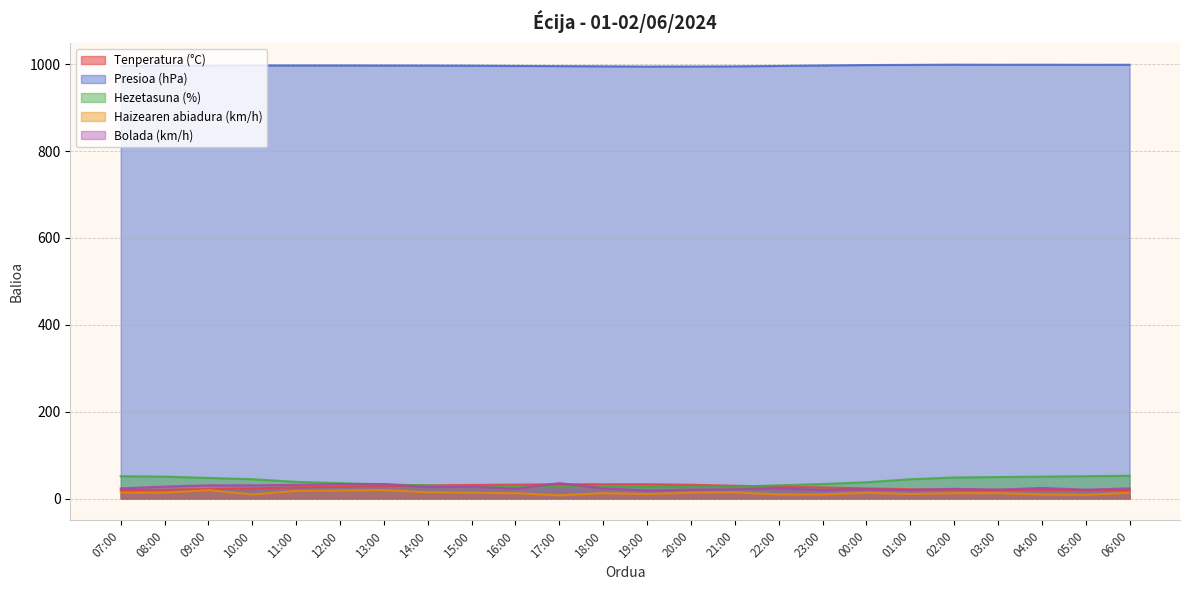

Reading left to right, extract all data points from this chart.

Tenperatura (°C): 07:00=20.3	08:00=20.8	09:00=22.5	10:00=24.0	11:00=26.3	12:00=28.1	13:00=29.5	14:00=30.9	15:00=31.9	16:00=32.6	17:00=33.5	18:00=33.5	19:00=33.5	20:00=32.3	21:00=30.1	22:00=27.6	23:00=26.1	00:00=23.9	01:00=22.0	02:00=21.2	03:00=20.7	04:00=20.4	05:00=20.1	06:00=20.0
Presioa (hPa): 07:00=995.4	08:00=995.9	09:00=996.3	10:00=997.0	11:00=996.9	12:00=996.9	13:00=996.8	14:00=996.7	15:00=996.4	16:00=995.8	17:00=995.4	18:00=995.0	19:00=994.5	20:00=994.6	21:00=994.9	22:00=995.8	23:00=996.9	00:00=997.8	01:00=998.2	02:00=998.7	03:00=998.5	04:00=998.6	05:00=998.4	06:00=998.5
Hezetasuna (%): 07:00=52.0	08:00=51.0	09:00=48.0	10:00=45.0	11:00=39.0	12:00=36.0	13:00=33.0	14:00=31.0	15:00=28.0	16:00=28.0	17:00=28.0	18:00=28.0	19:00=27.0	20:00=28.0	21:00=28.0	22:00=31.0	23:00=34.0	00:00=38.0	01:00=45.0	02:00=49.0	03:00=50.0	04:00=51.0	05:00=52.0	06:00=53.0
Haizearen abiadura (km/h): 07:00=14.0	08:00=14.0	09:00=20.0	10:00=10.0	11:00=18.0	12:00=19.0	13:00=20.0	14:00=15.0	15:00=14.0	16:00=13.0	17:00=8.0	18:00=13.0	19:00=11.0	20:00=14.0	21:00=15.0	22:00=10.0	23:00=10.0	00:00=14.0	01:00=11.0	02:00=13.0	03:00=13.0	04:00=10.0	05:00=9.0	06:00=14.0
Bolada (km/h): 07:00=24.0	08:00=28.0	09:00=31.0	10:00=31.0	11:00=32.0	12:00=34.0	13:00=34.0	14:00=27.0	15:00=28.0	16:00=23.0	17:00=36.0	18:00=24.0	19:00=19.0	20:00=21.0	21:00=22.0	22:00=24.0	23:00=20.0	00:00=22.0	01:00=20.0	02:00=23.0	03:00=21.0	04:00=25.0	05:00=21.0	06:00=24.0